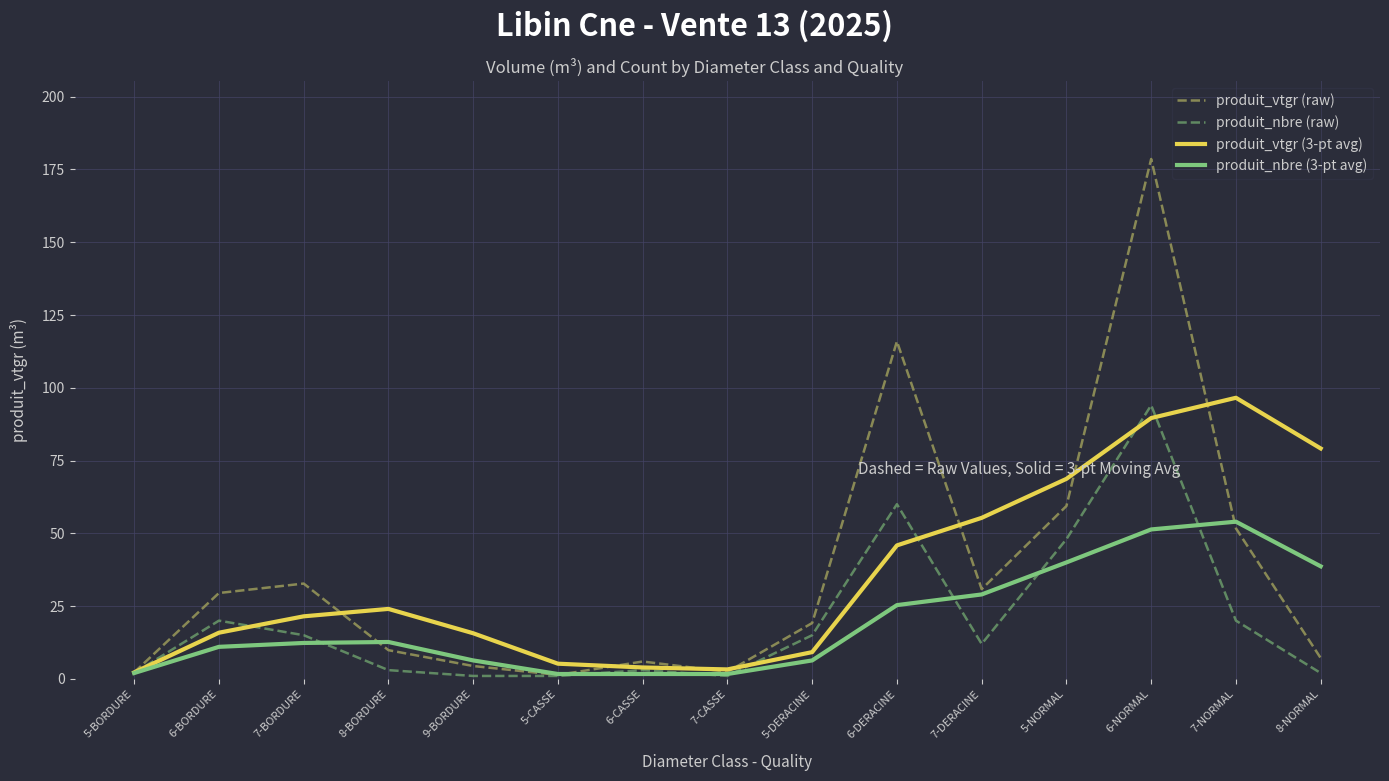

At 6-NORMAL, list the series in order from smallest to largest.

produit_nbre (3-pt avg), produit_vtgr (3-pt avg), produit_nbre (raw), produit_vtgr (raw)